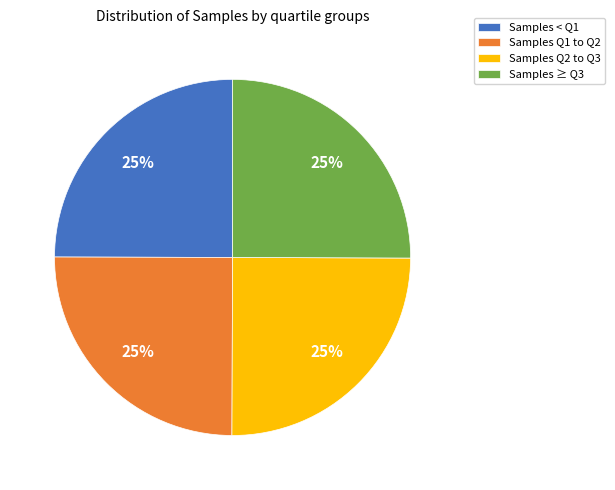

Approximately how many times larger is the value at Samples Q2 to Q3 compared to Samples ≥ Q3?

1.0